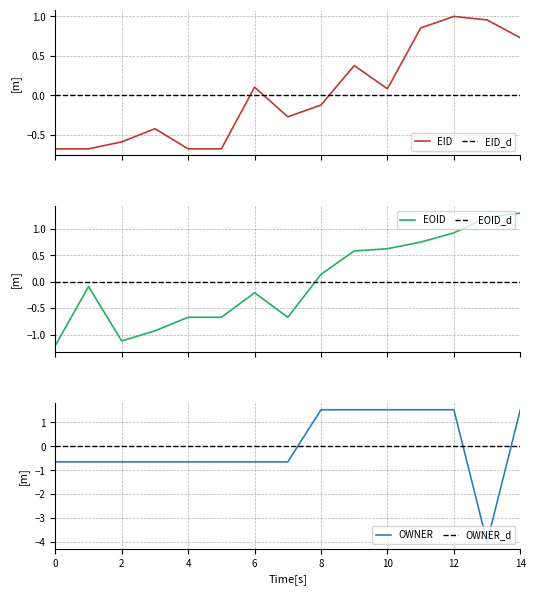

True or false: OWNER has more than 0 points higher than both neighbors.

False